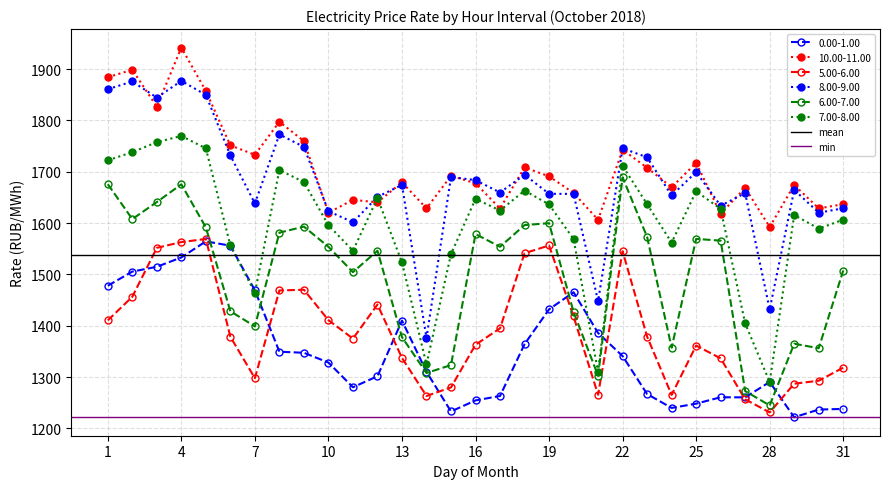

True or false: 8.00-9.00 and 5.00-6.00 intersect in this chart.

False